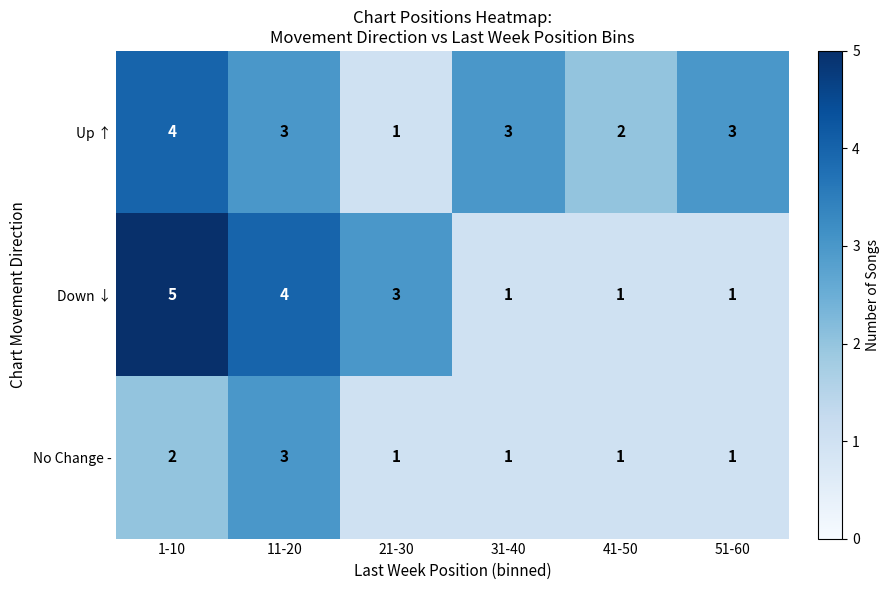

At which category is the sum across all series the highest?

1-10